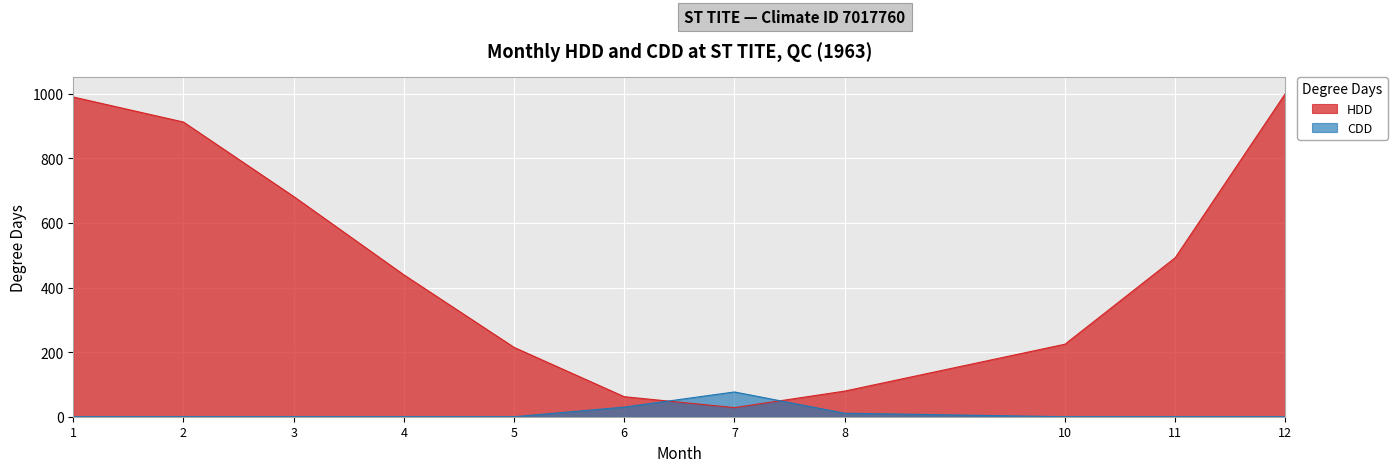

In HDD, how many points are lower than both neighbors (excluding endpoints)?

1